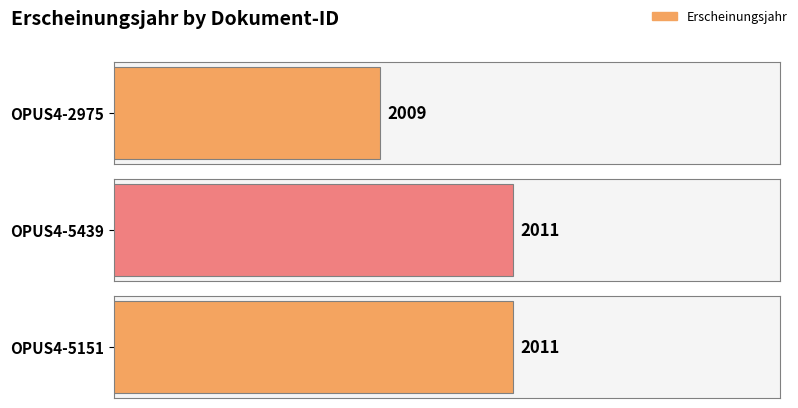

Between OPUS4-2975 and OPUS4-5151, which is larger?

OPUS4-5151